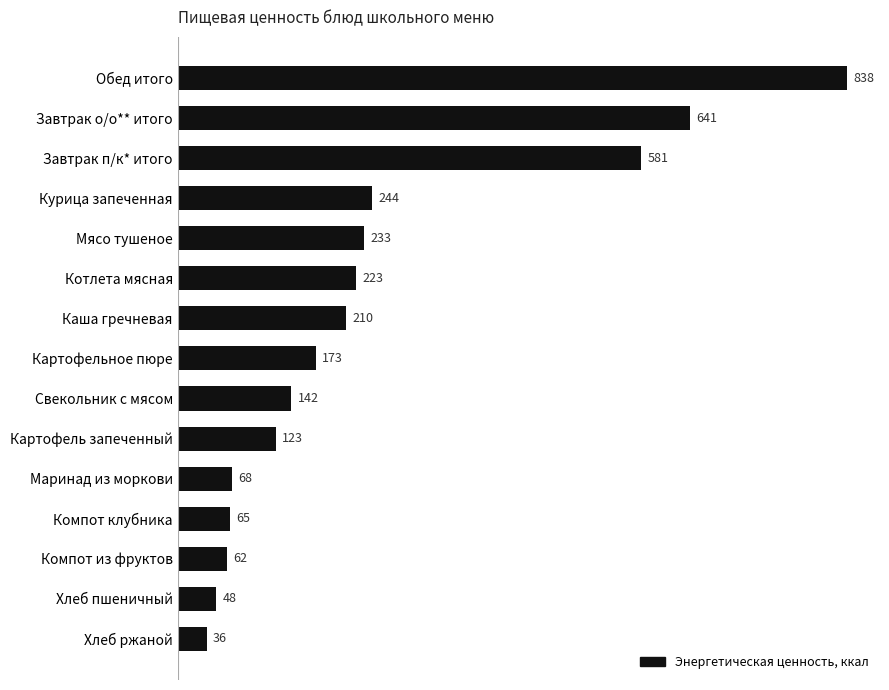

Rank the categories by value from lowest to highest.

Хлеб ржаной, Хлеб пшеничный, Компот из фруктов, Компот клубника, Маринад из моркови, Картофель запеченный, Свекольник с мясом, Картофельное пюре, Каша гречневая, Котлета мясная, Мясо тушеное, Курица запеченная, Завтрак п/к* итого, Завтрак о/о** итого, Обед итого